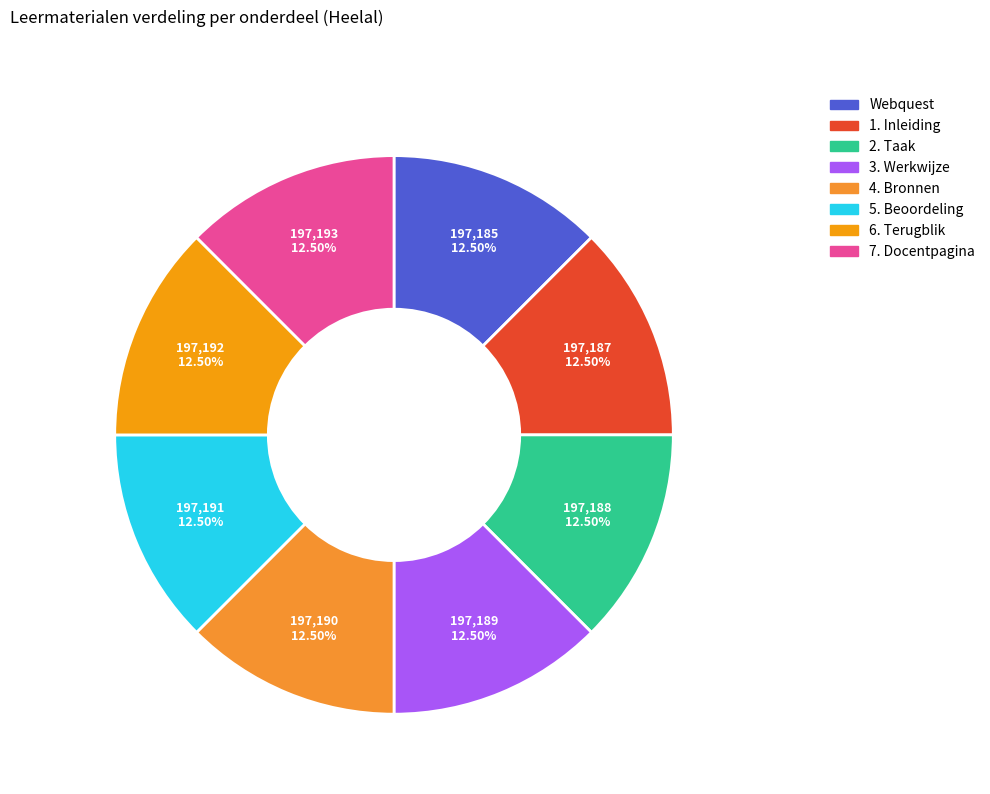

How many segments does this pie chart have?

8